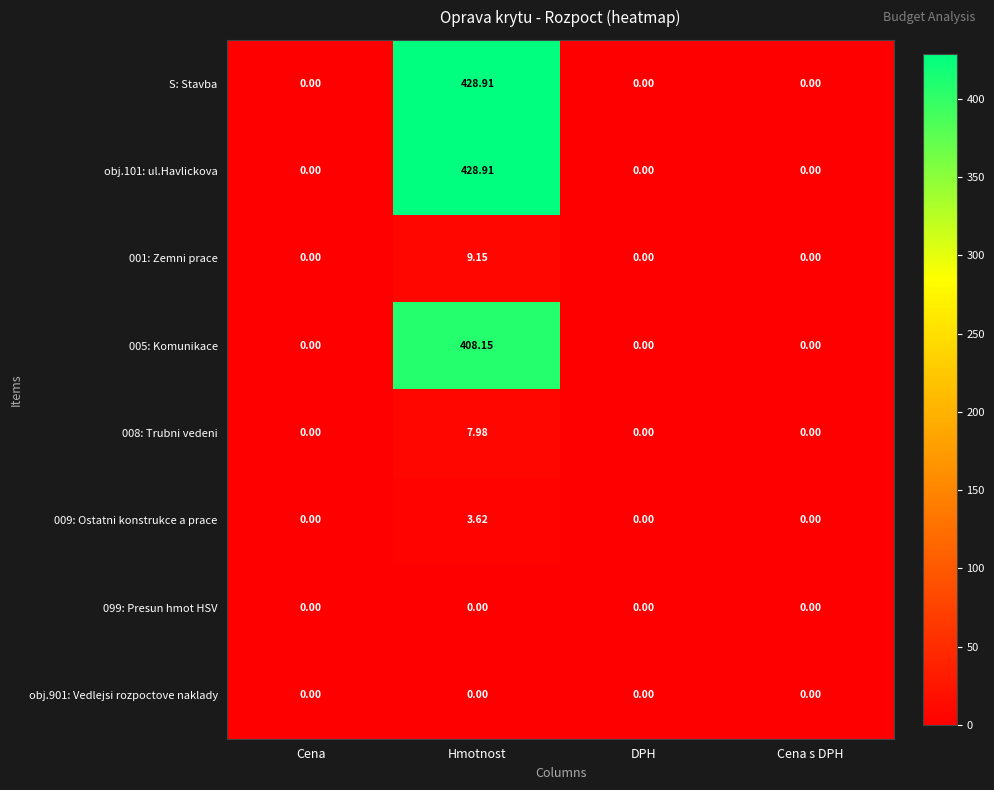

Which category has the highest value in the 005: Komunikace series?

Hmotnost